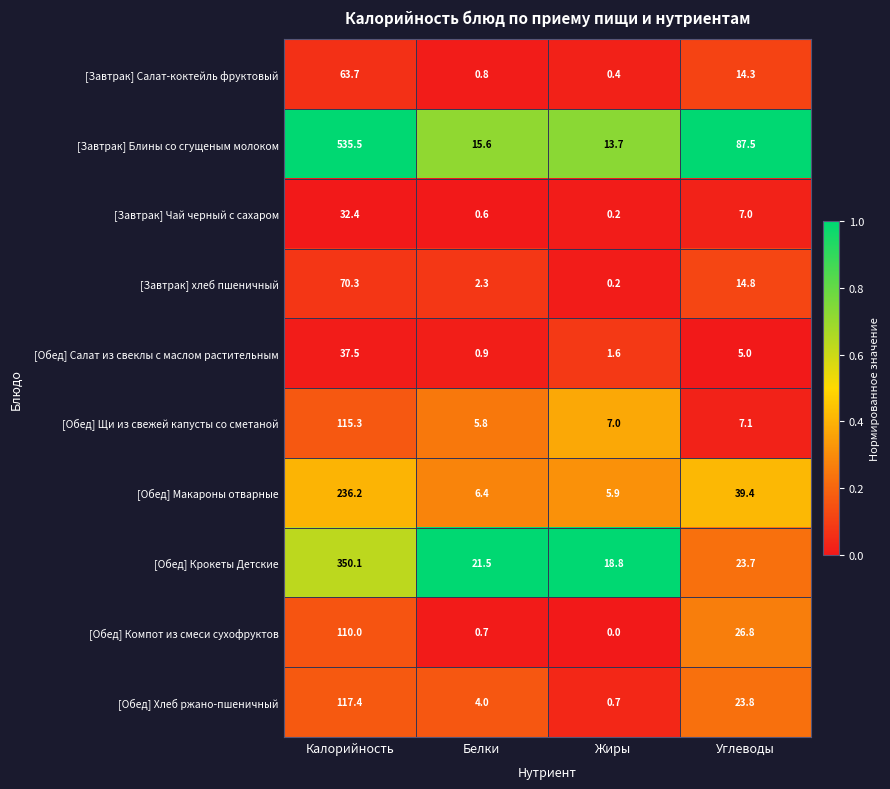

Which category has the highest value across all series?

Калорийность